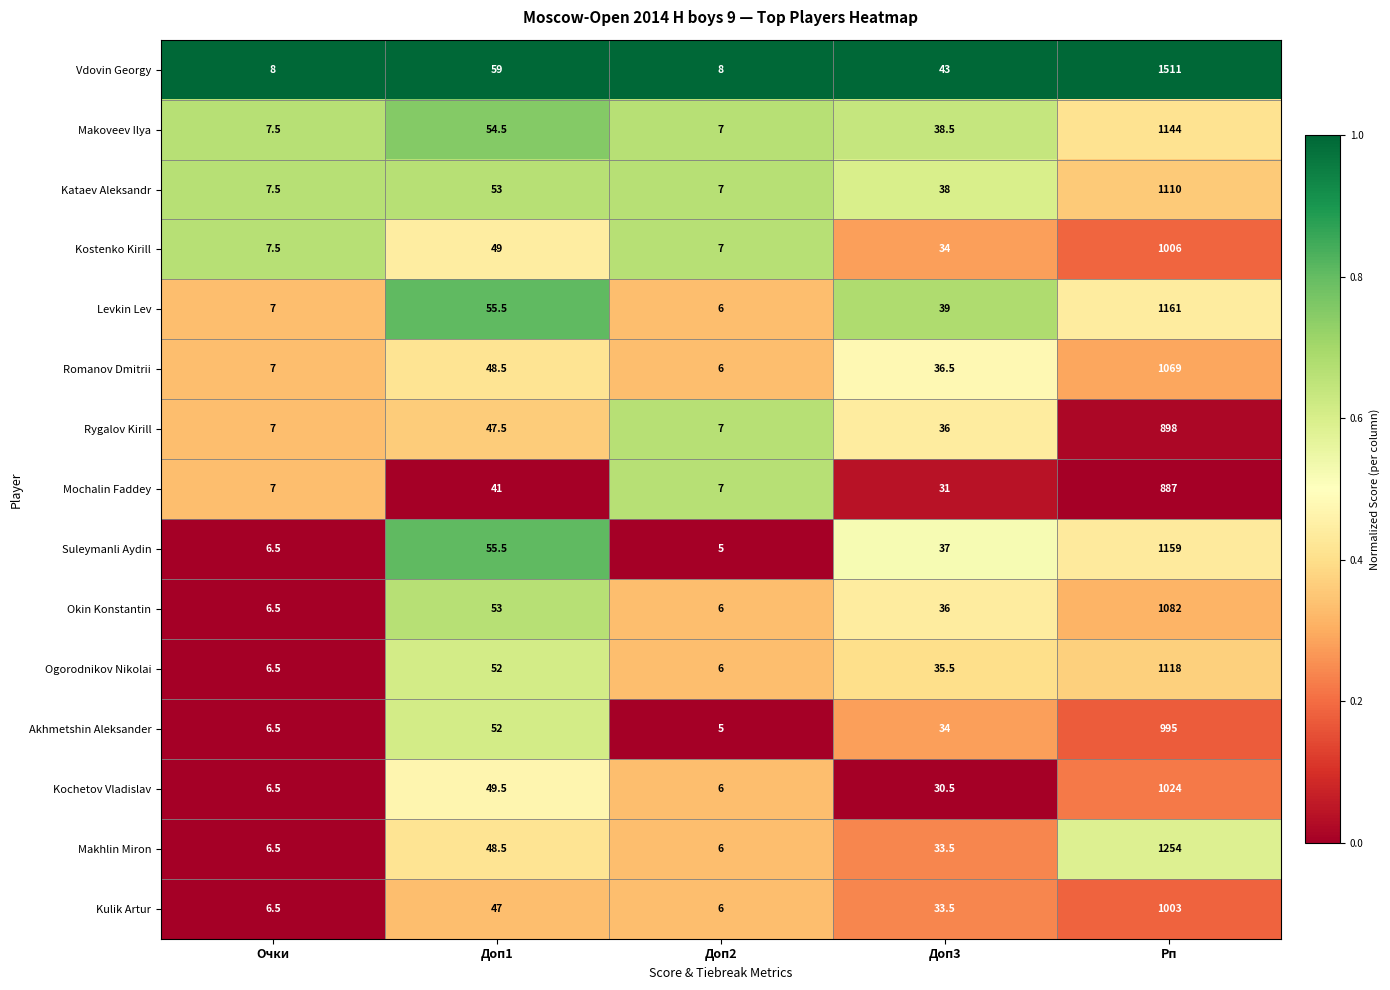

What is the difference between the second highest and minimum values in the Kulik Artur series?

41.0